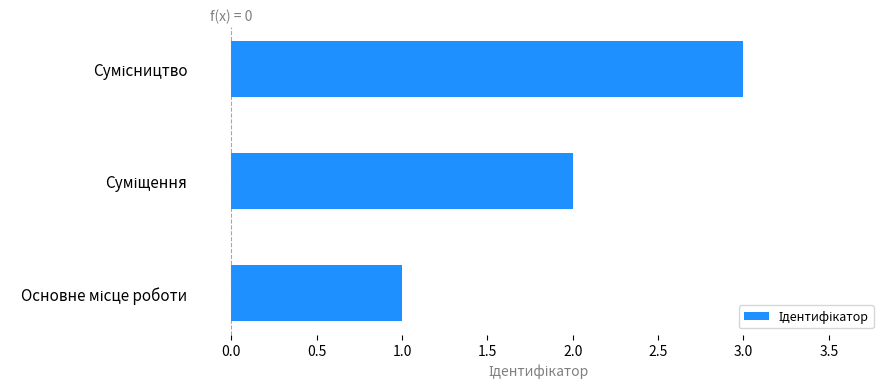

What is the maximum value shown in the chart?

3